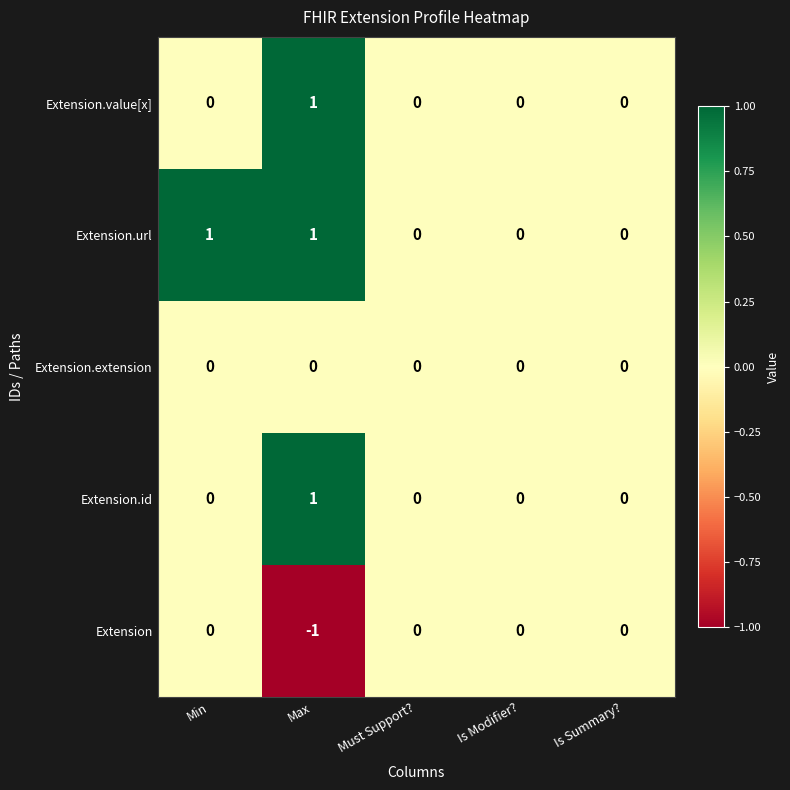

What is the total value across all series at Max?

2